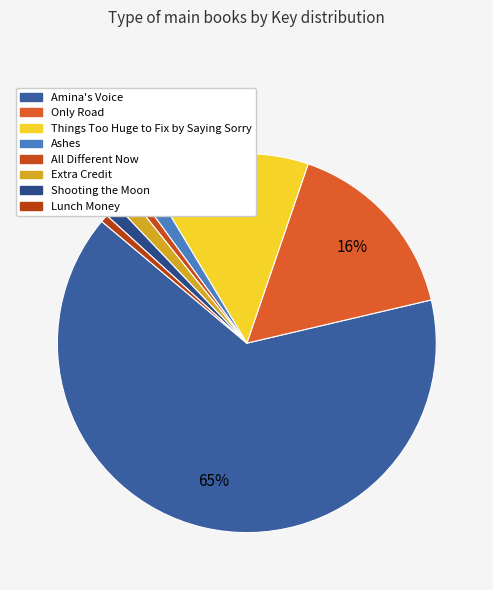

True or false: Things Too Huge to Fix by Saying Sorry accounts for 14% of the total.

True